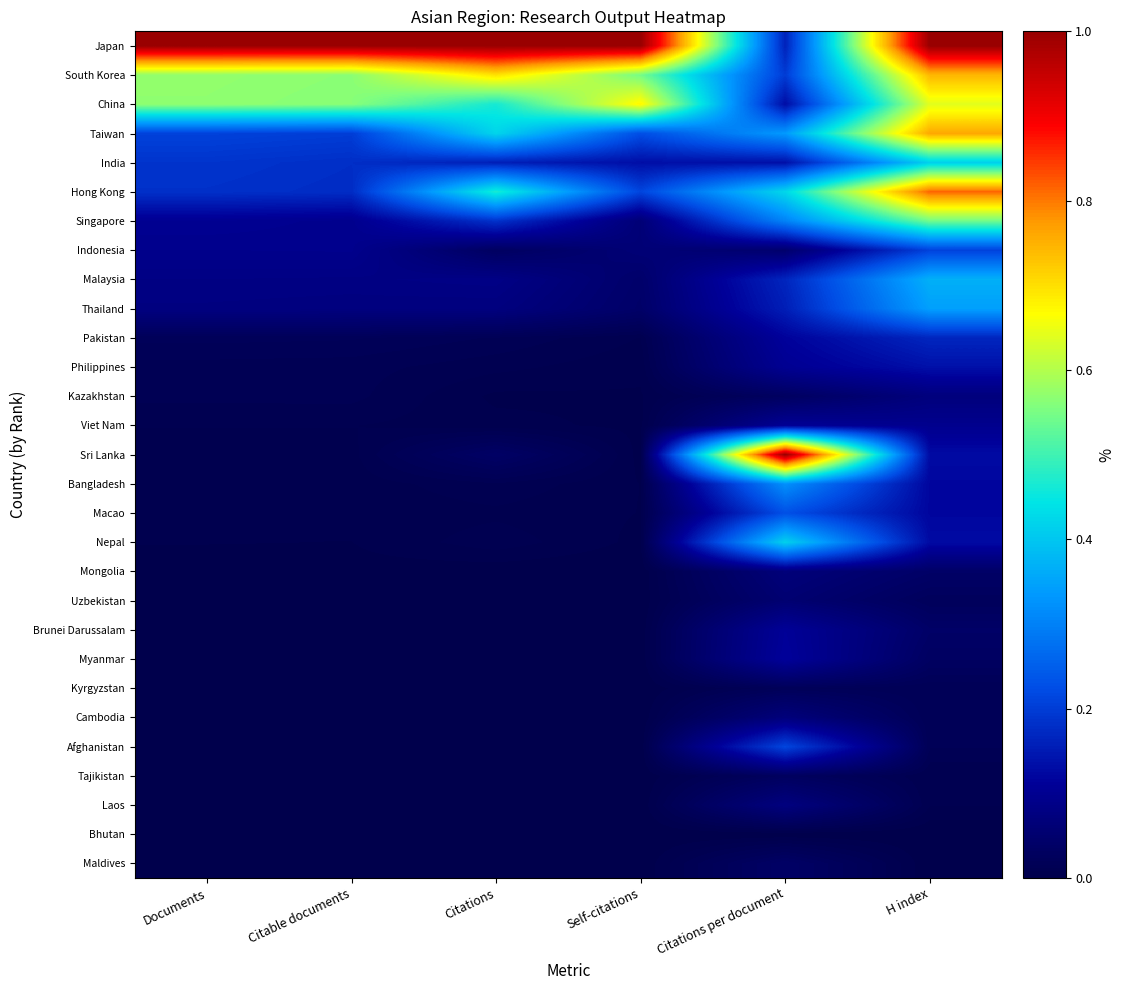

Which label corresponds to the largest value in the chart?

Citations per document